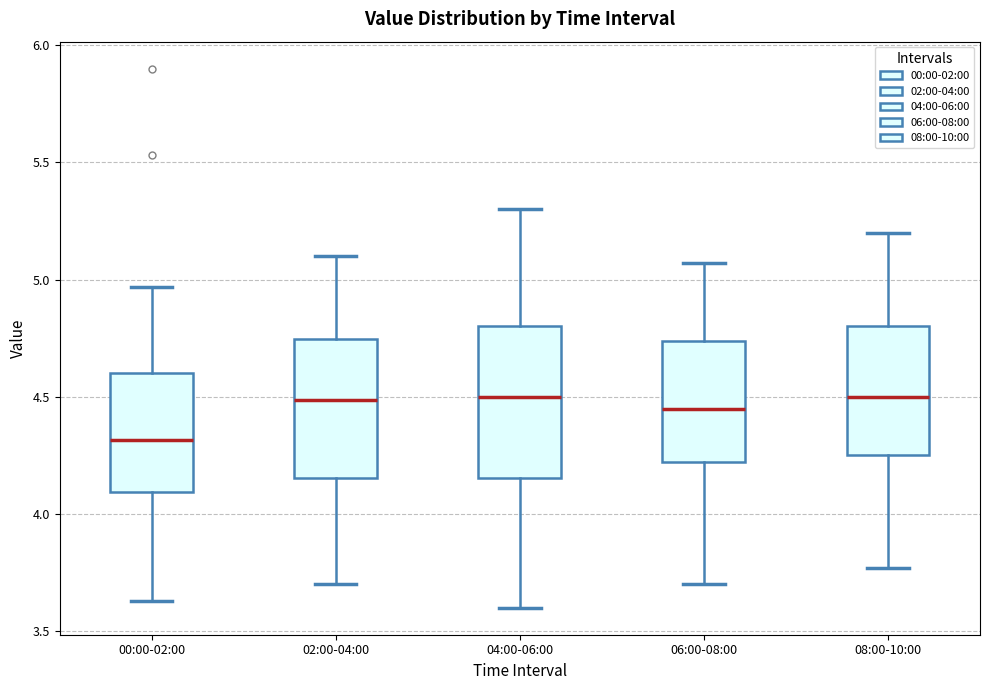

Reading left to right, read every box against the y-axis: the position of its median line, the range the box covers, and the ends of its whiskers. The values are not printed on the chart, so give them approximately, as read against the axis.

00:00-02:00: median 4.30, box 4.10 to 4.60, whiskers 3.65 to 4.95
02:00-04:00: median 4.50, box 4.15 to 4.75, whiskers 3.70 to 5.10
04:00-06:00: median 4.50, box 4.15 to 4.80, whiskers 3.60 to 5.30
06:00-08:00: median 4.45, box 4.20 to 4.75, whiskers 3.70 to 5.05
08:00-10:00: median 4.50, box 4.25 to 4.80, whiskers 3.75 to 5.20